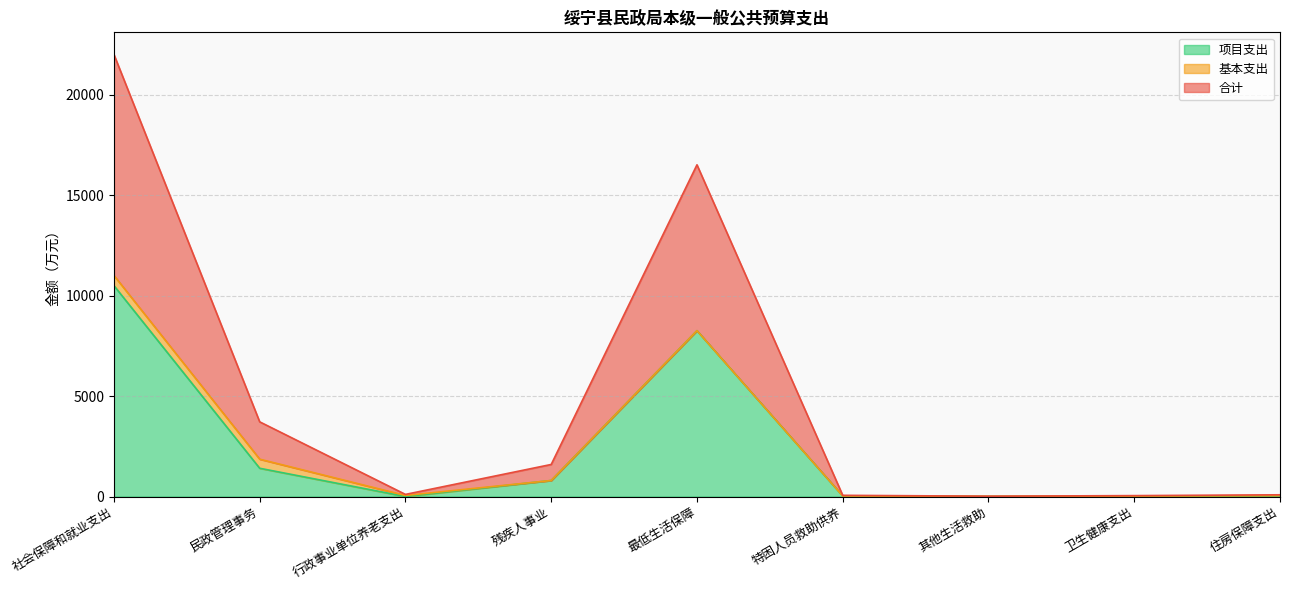

What are all the series names shown in the legend?

项目支出, 基本支出, 合计